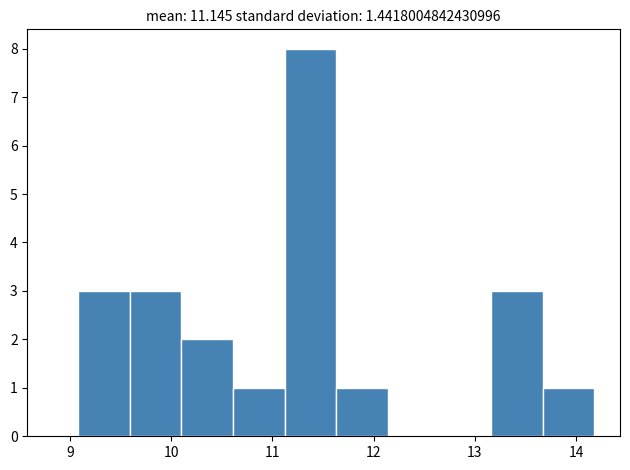

Reading left to right, transcribe this chart: for each bar, give the range it covers on the x-axis and its height. Neither the bar edges nor the heights are printed on the chart, so give them approximately, as read against the axes.

9.08 to 9.59: 3
9.59 to 10.10: 3
10.10 to 10.61: 2
10.61 to 11.12: 1
11.12 to 11.63: 8
11.63 to 12.14: 1
12.14 to 12.65: 0
12.65 to 13.16: 0
13.16 to 13.67: 3
13.67 to 14.18: 1